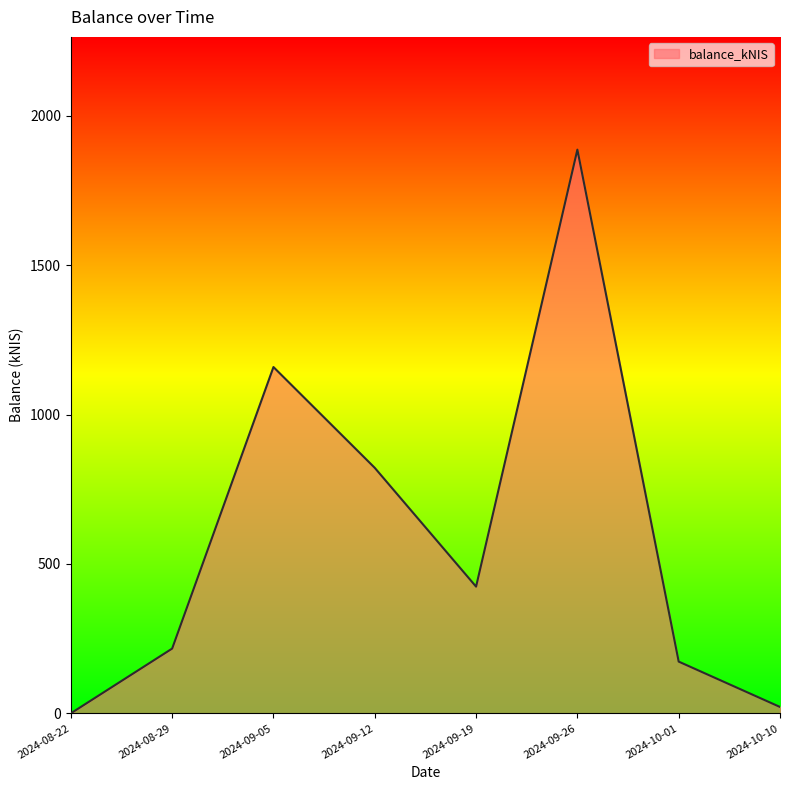

How many values are above zero?

7